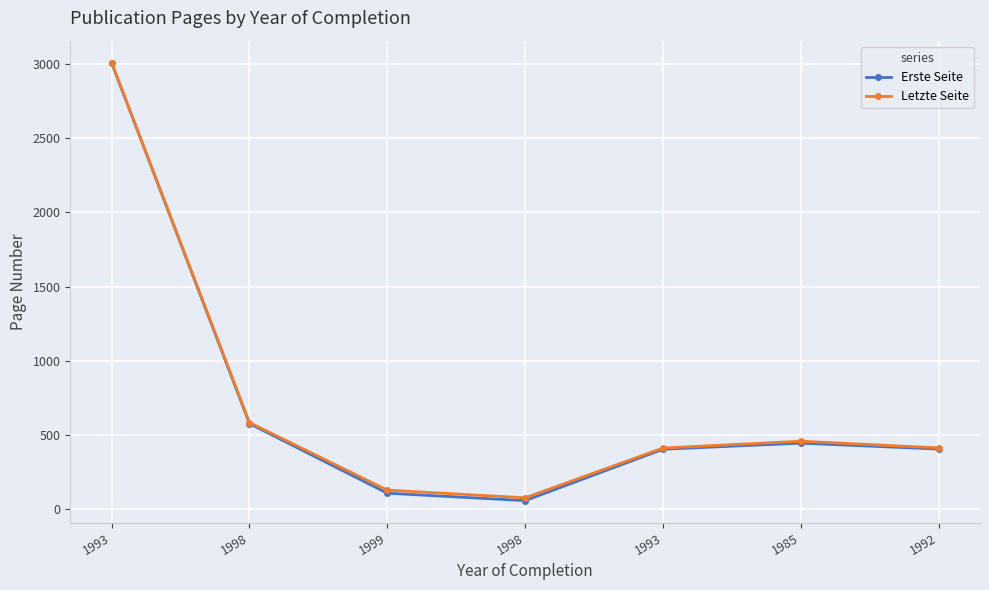

How many lines are shown in the chart?

2